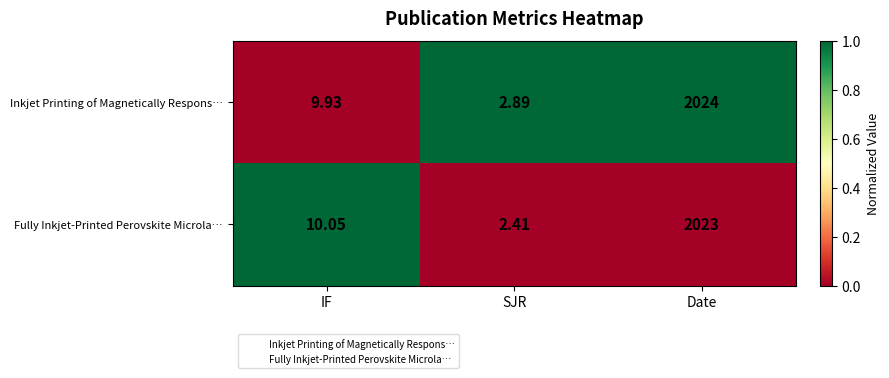

At which category is the sum across all series the highest?

Date